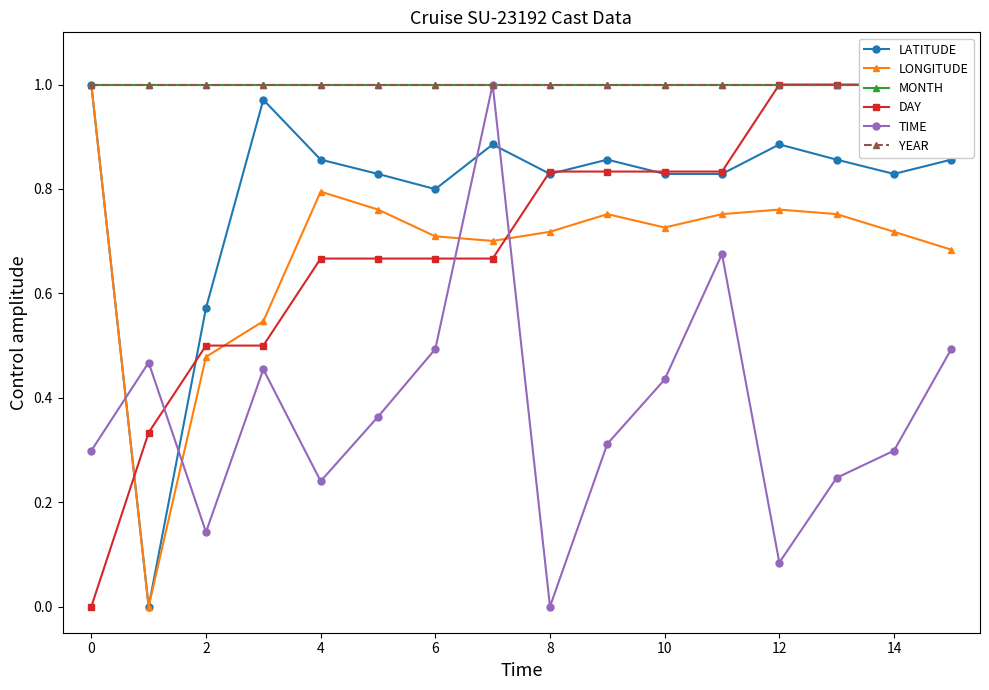

True or false: YEAR has more than 1 points higher than both neighbors.

False